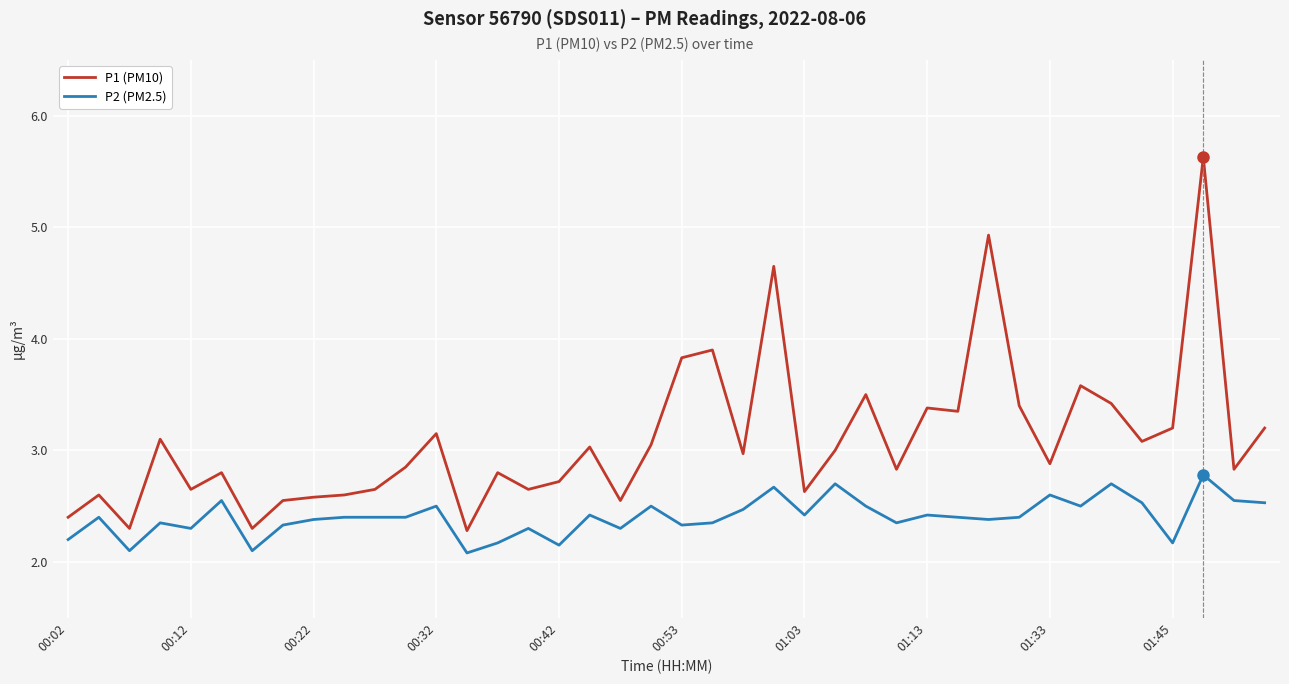

True or false: P1 (PM10) and P2 (PM2.5) cross at least once.

False